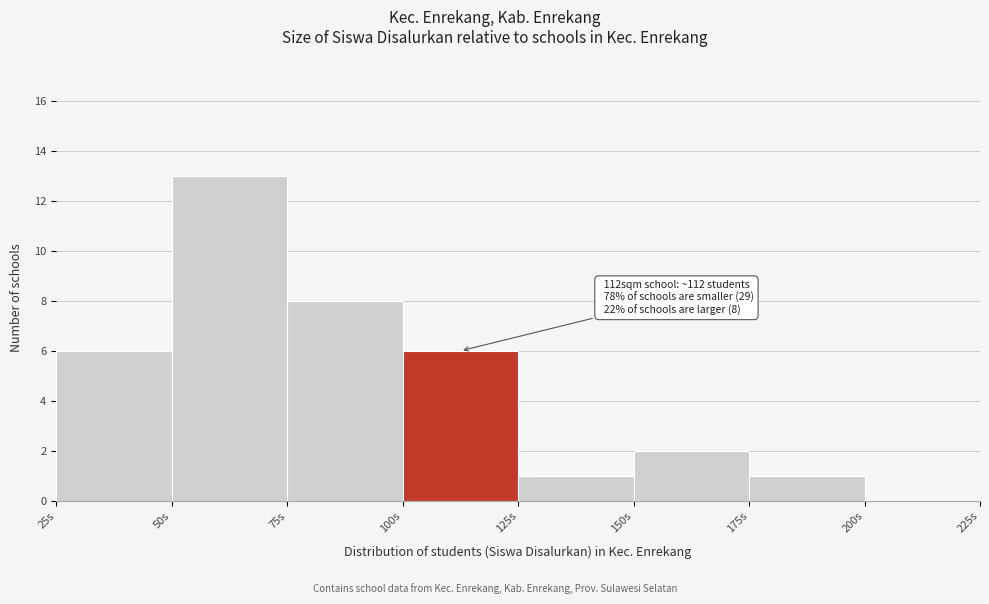

Which range on the x-axis has the tallest bar?

50 to 75